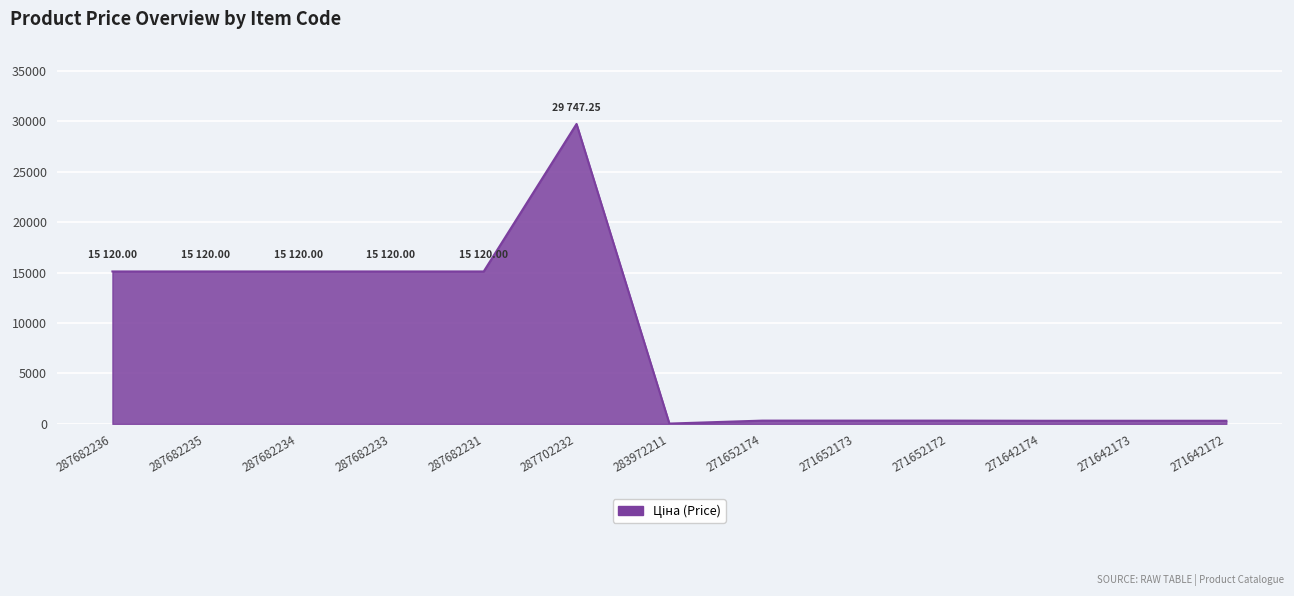

Which category has the highest value across all series?

287702232